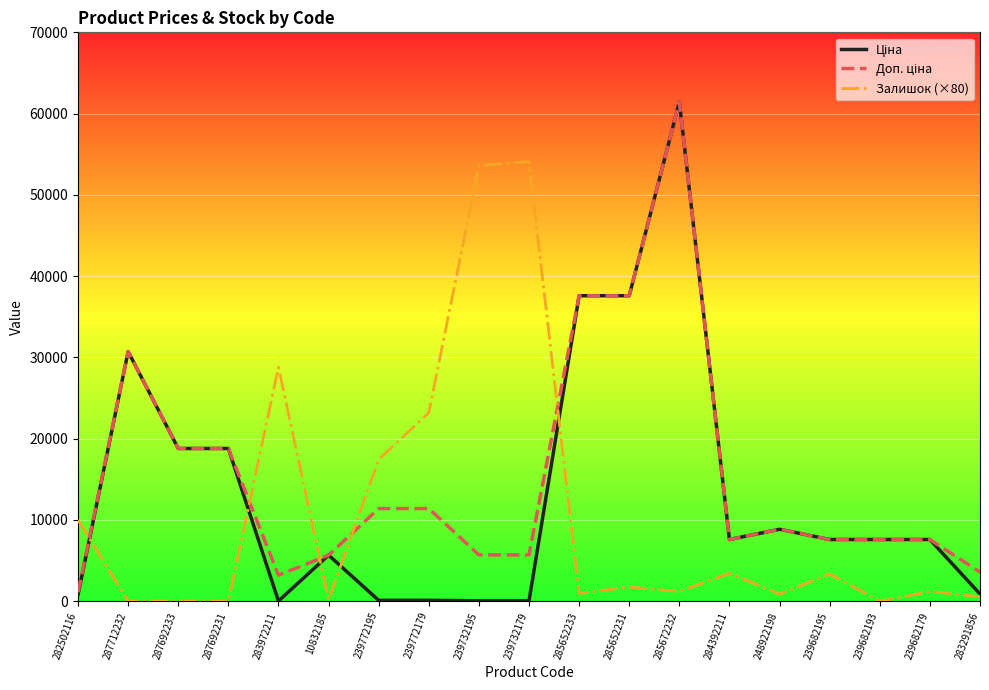

What is the maximum value for Залишок (×80)?

54080.0